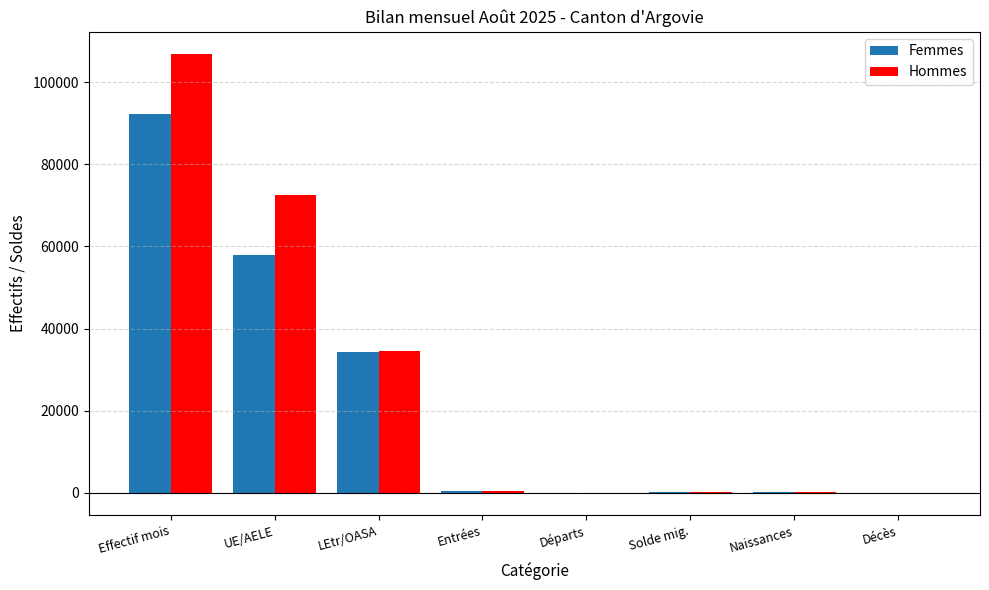

Which category has the highest value across all series?

Effectif mois